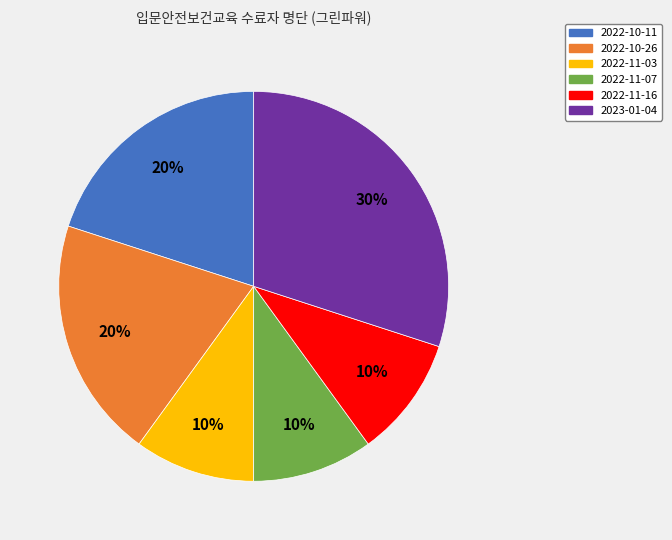

Combined, do 2022-11-07 and 2022-10-11 account for over 50%?

No